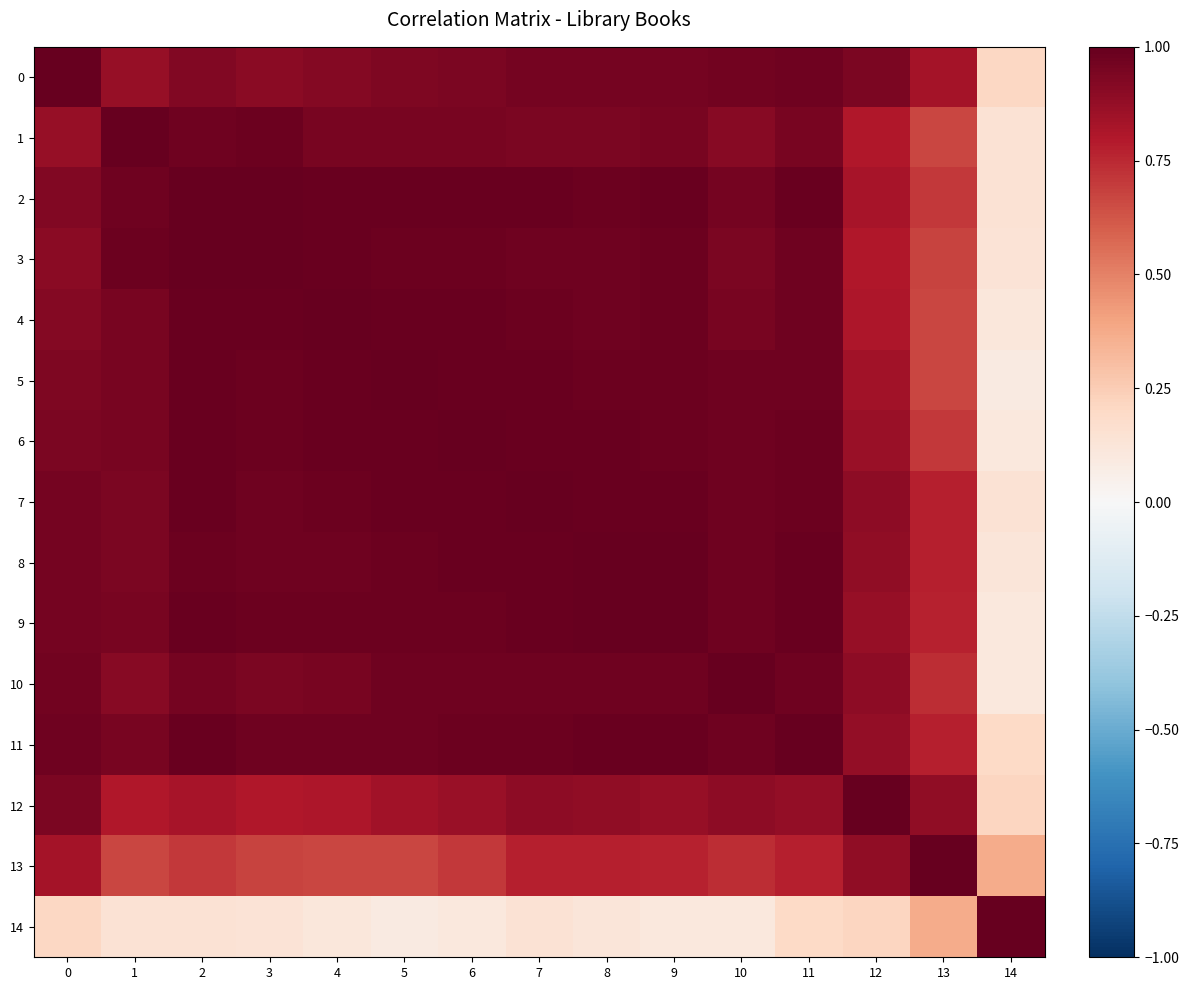

Which label corresponds to the smallest value in the chart?

14